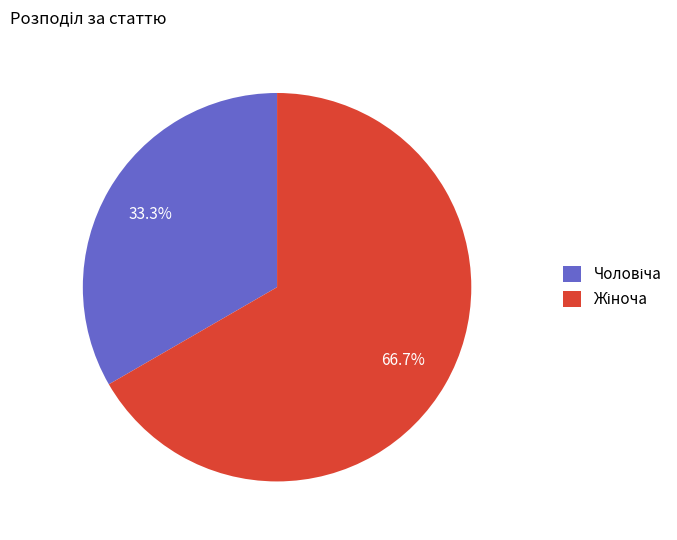

Does any single category account for the majority?

Yes